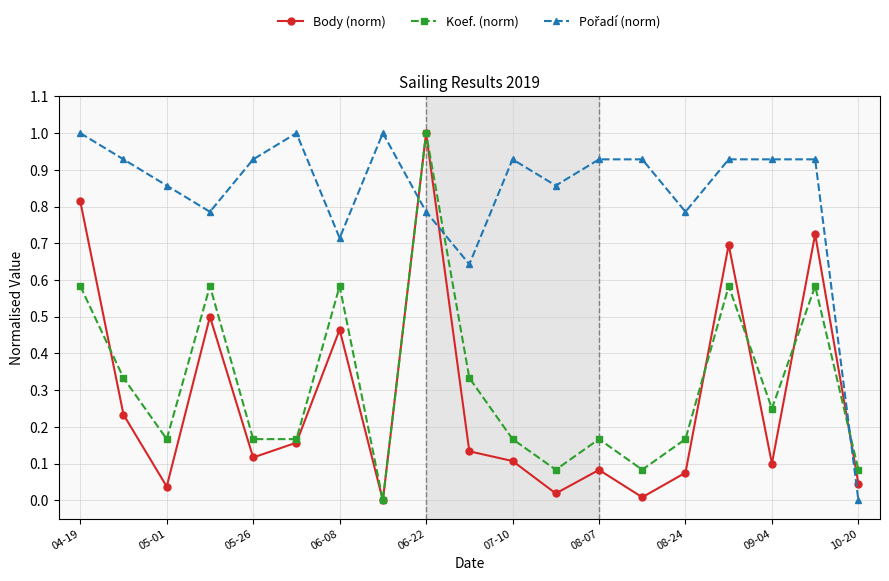

How many lines are shown in the chart?

3